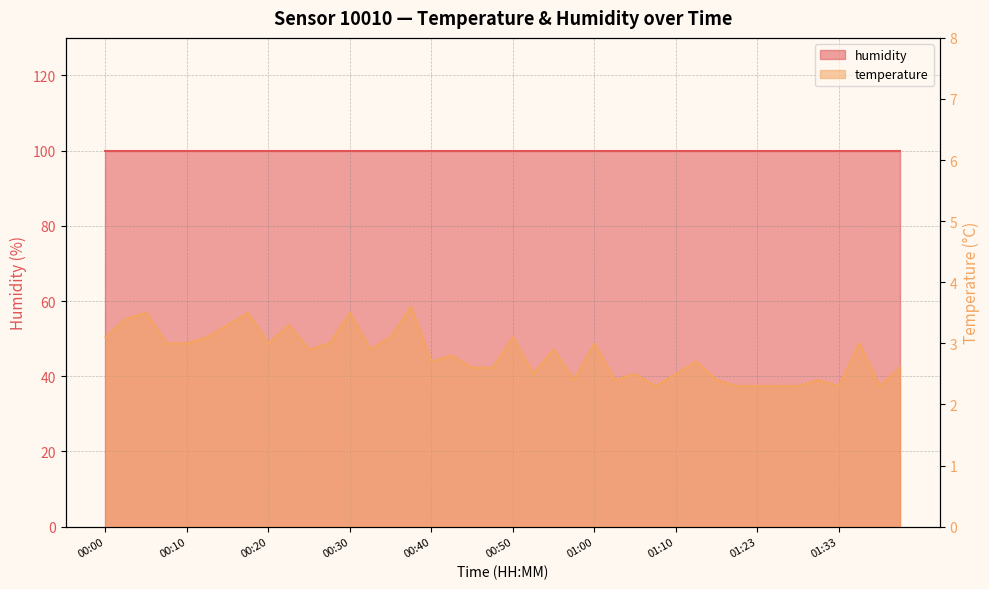

Reading left to right, what are all the values shown in this chart?

00:00=3.1	00:03=3.4	00:05=3.5	00:08=3.0	00:10=3.0	00:13=3.1	00:15=3.3	00:18=3.5	00:20=3.0	00:23=3.3	00:25=2.9	00:27=3.0	00:30=3.5	00:32=2.9	00:35=3.1	00:37=3.6	00:40=2.7	00:42=2.8	00:45=2.6	00:47=2.6	00:50=3.1	00:52=2.5	00:55=2.9	00:57=2.4	01:00=3.0	01:02=2.4	01:05=2.5	01:07=2.3	01:10=2.5	01:12=2.7	01:15=2.4	01:17=2.3	01:23=2.3	01:26=2.3	01:28=2.3	01:31=2.4	01:33=2.3	01:36=3.0	01:38=2.3	01:41=2.6